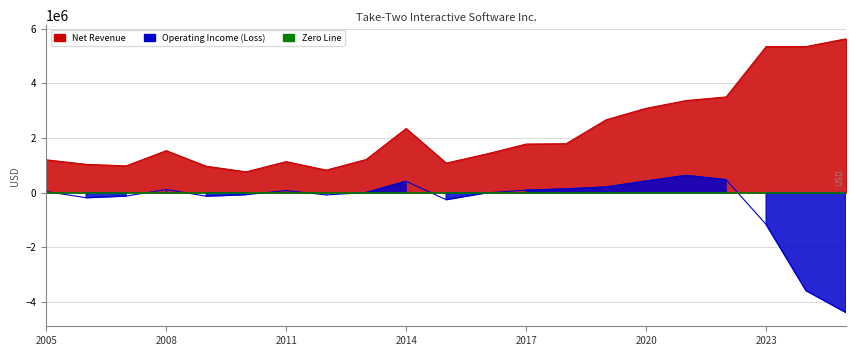

How many data points in Operating Income (Loss) are less than 5239?

10